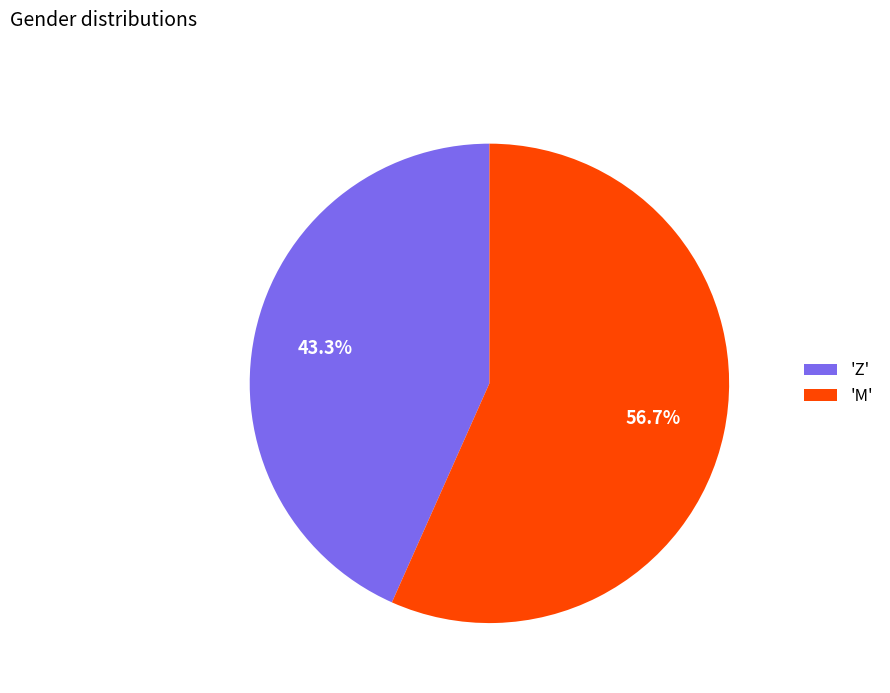

What is the smallest slice in the pie chart?

'Z'